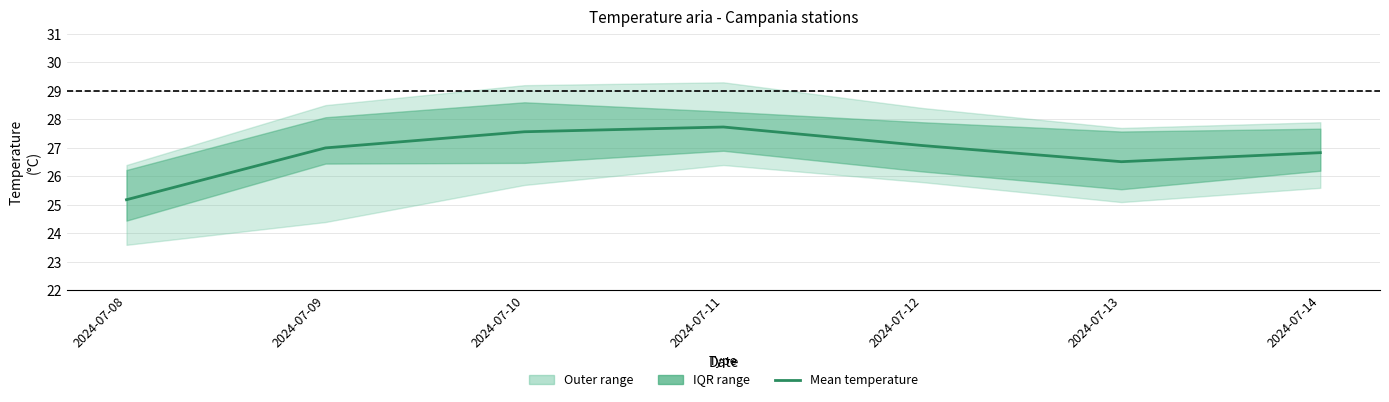

List the labels in order of value, smallest first.

2024-07-08, 2024-07-13, 2024-07-14, 2024-07-09, 2024-07-12, 2024-07-10, 2024-07-11